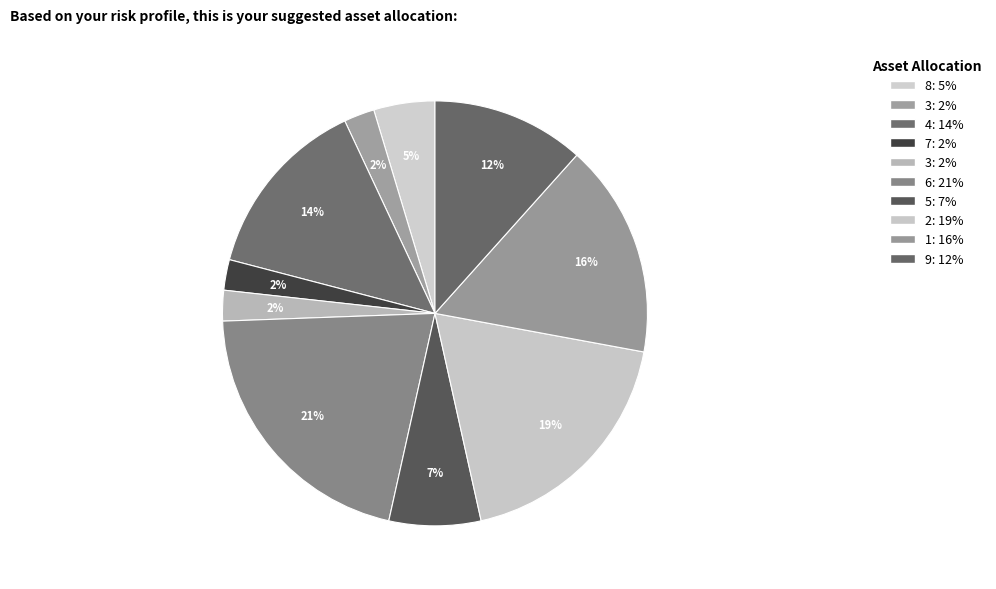

How many slices are in this pie chart?

10